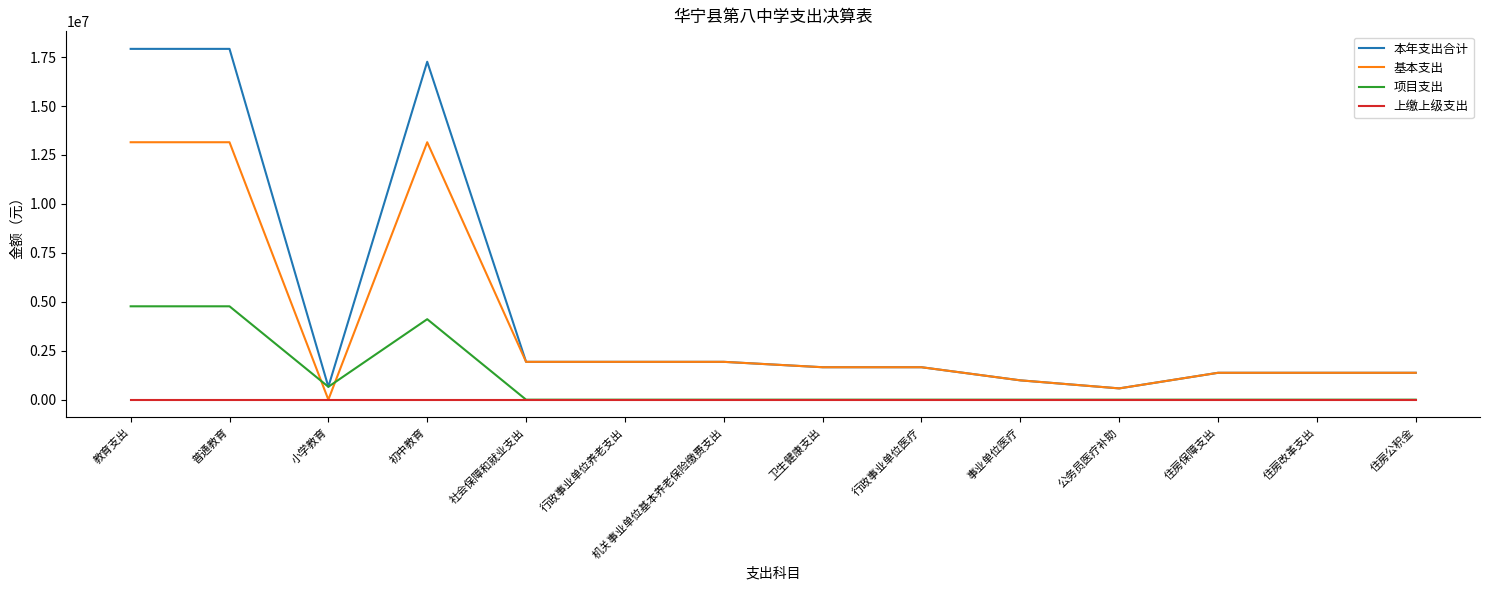

List the series in order of their overall mean, highest first.

本年支出合计, 基本支出, 项目支出, 上缴上级支出